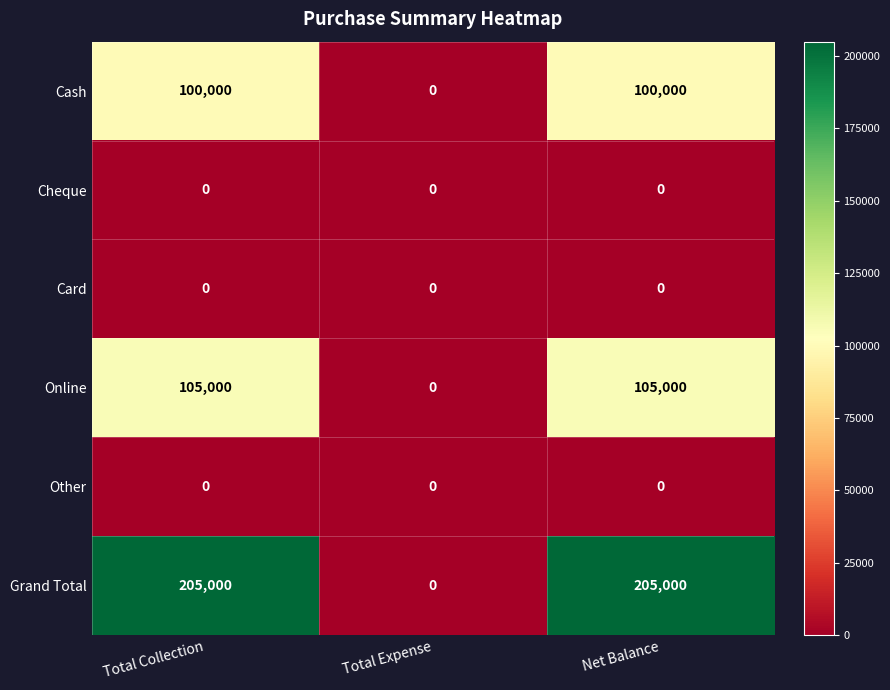

What is the maximum value shown in the chart?

205000